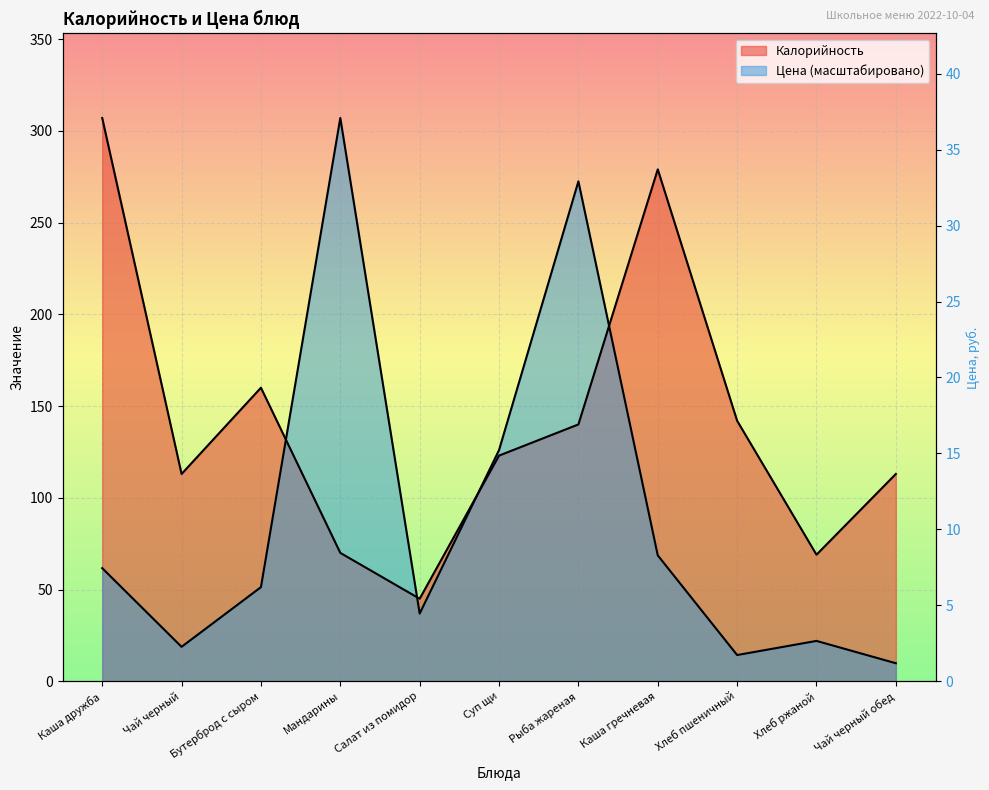

What is the difference between the Калорийность values at Хлеб пшеничный and Салат из помидор?

97.0